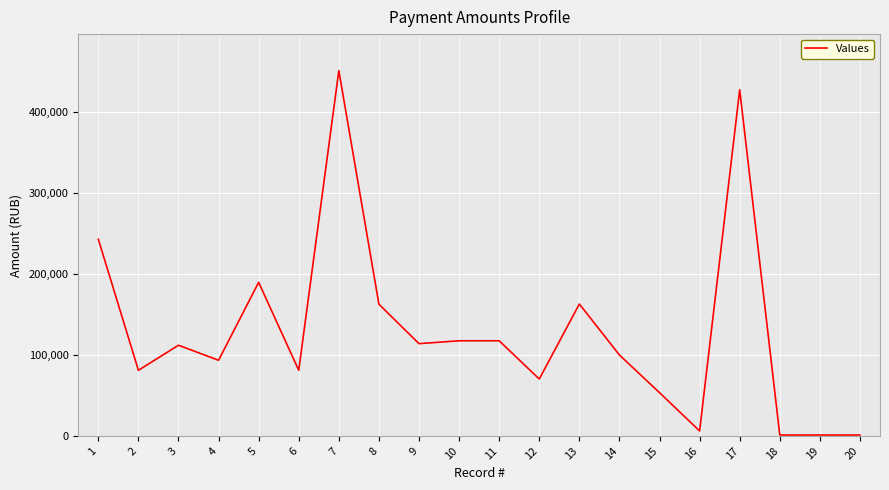

True or false: the data shows 41889.2 at 11.

False